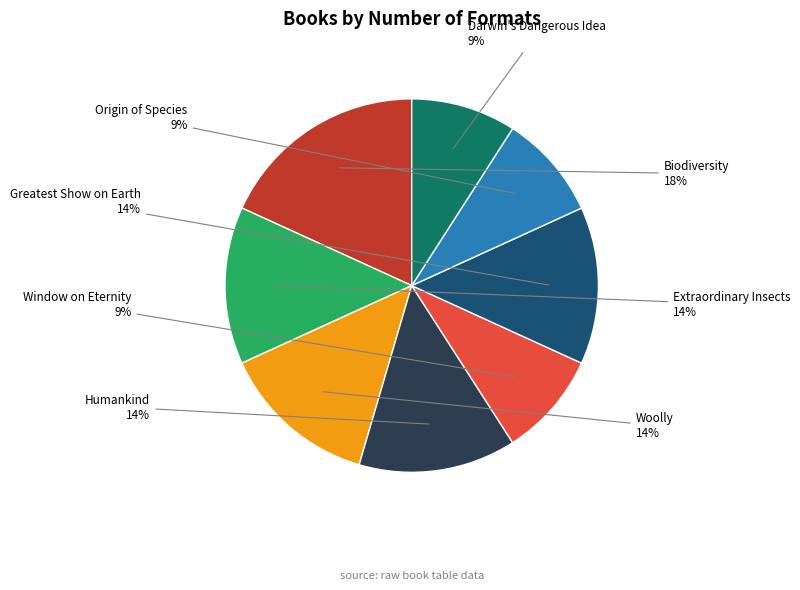

To the nearest percent, what is the average slice percentage?

12%